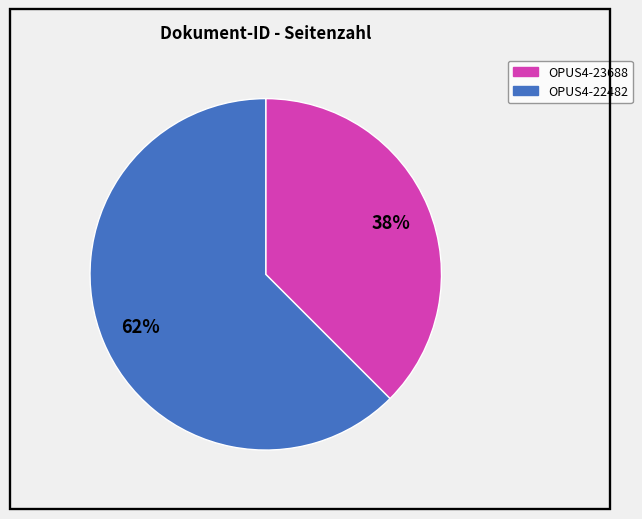

What is the smallest slice in the pie chart?

OPUS4-23688